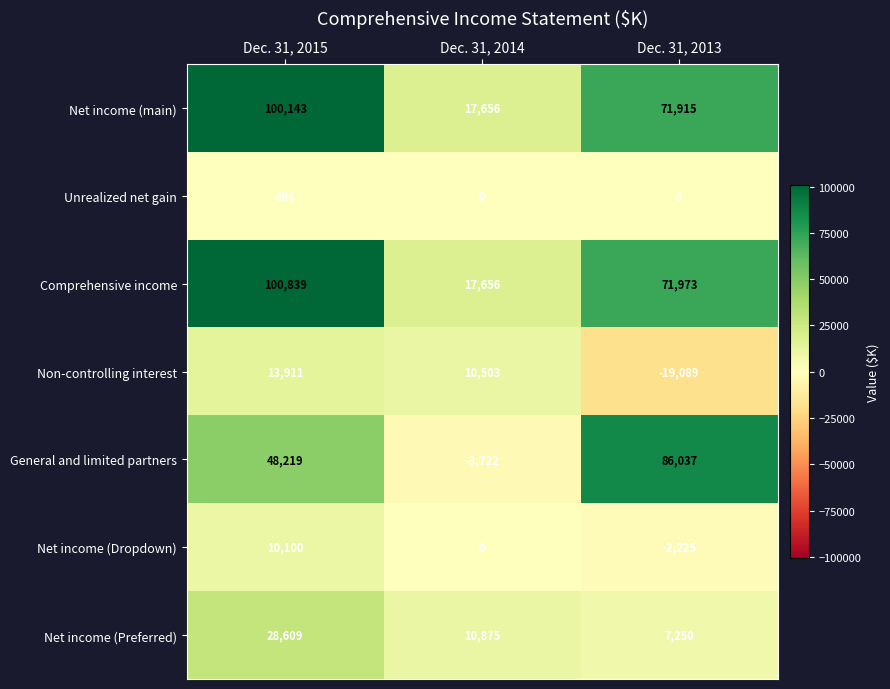

At how many categories does at least one series exceed 6574?

3